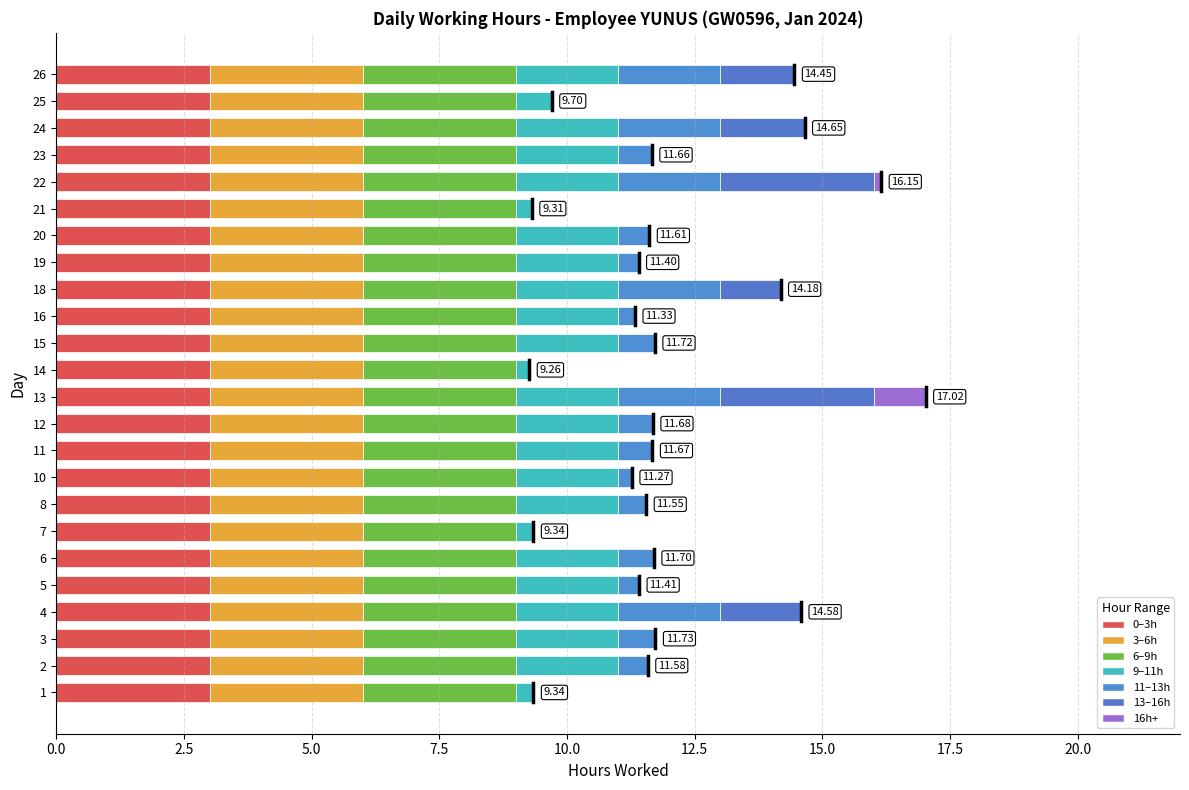

At which category is the sum across all series the highest?

13